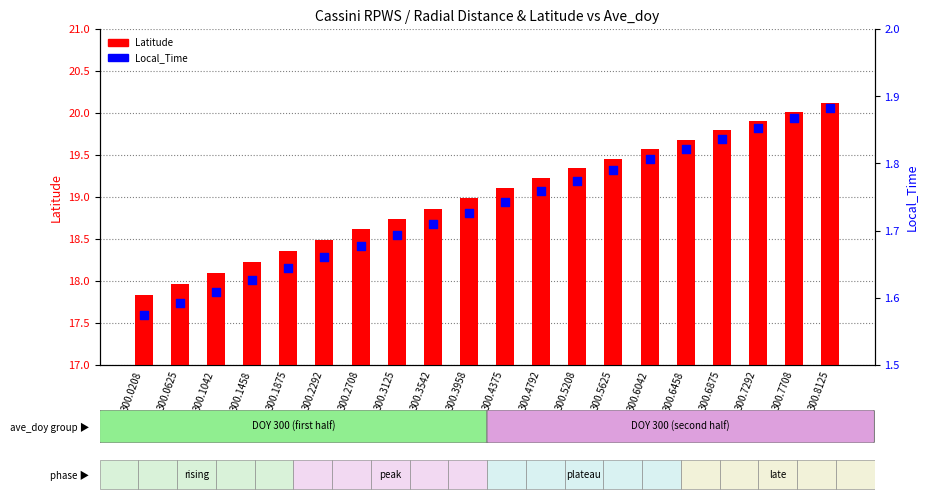

Which series has the widest spread of Y values?

Latitude